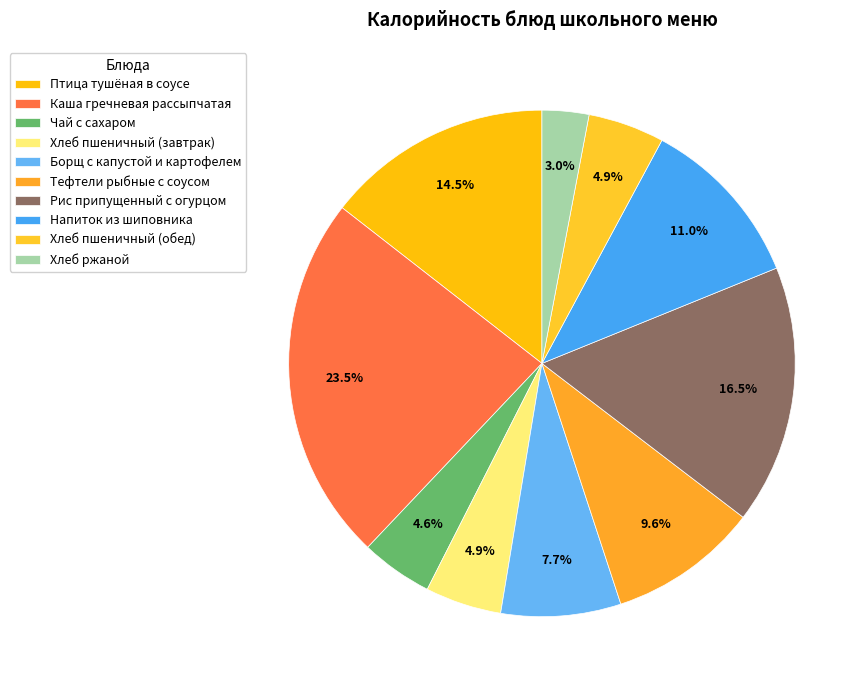

To the nearest percent, what portion does Каша гречневая рассыпчатая represent?

23%